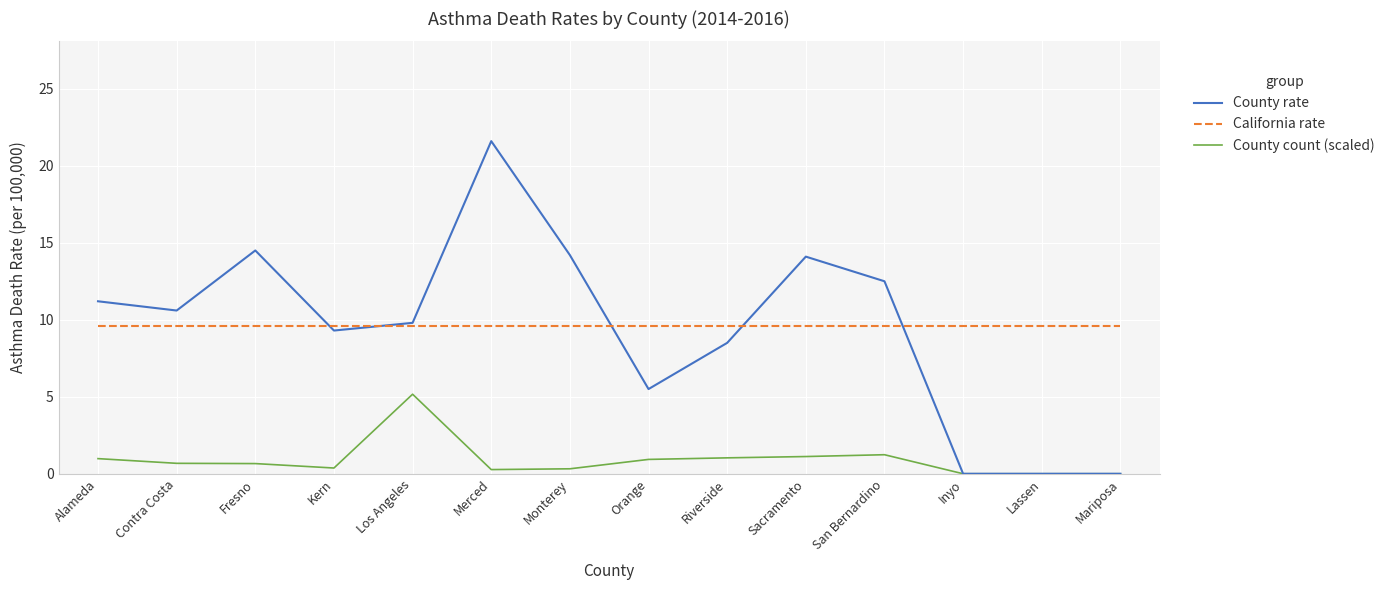

True or false: County rate and California rate cross at least once.

True